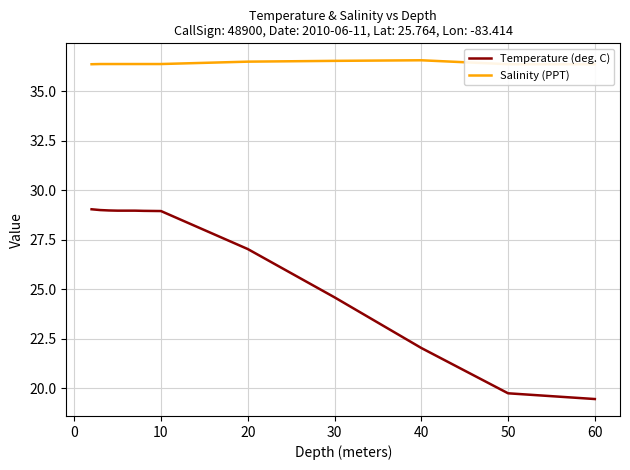

At which label is Temperature (deg. C) closest to 24?

30